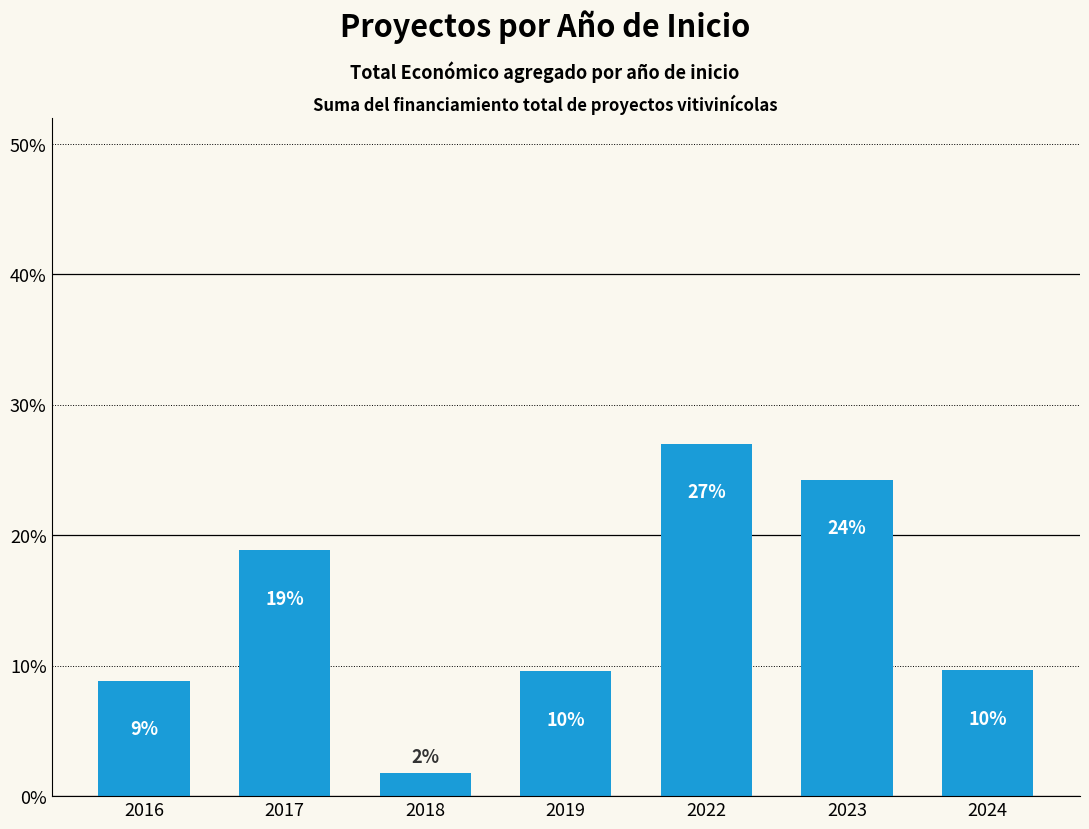

The value at 2016 is 8.9. True or false?

True